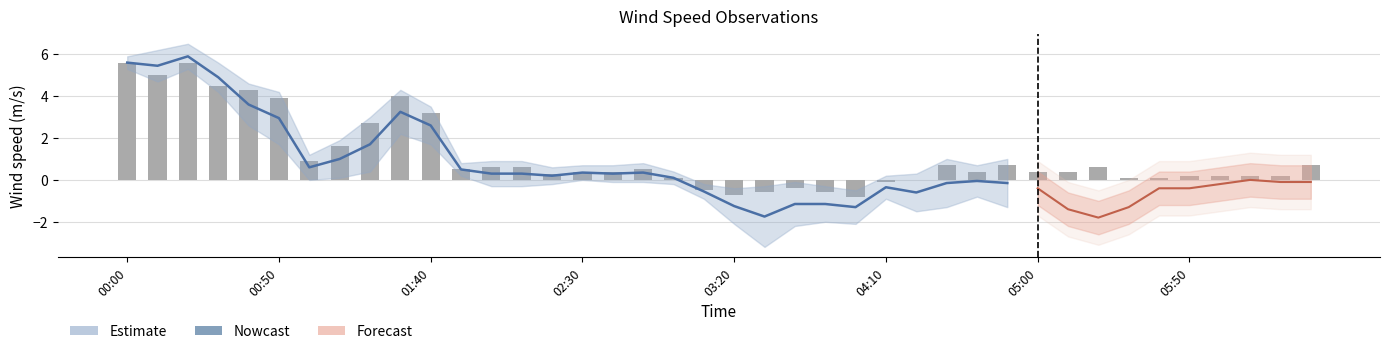

How many positive values are there?

32